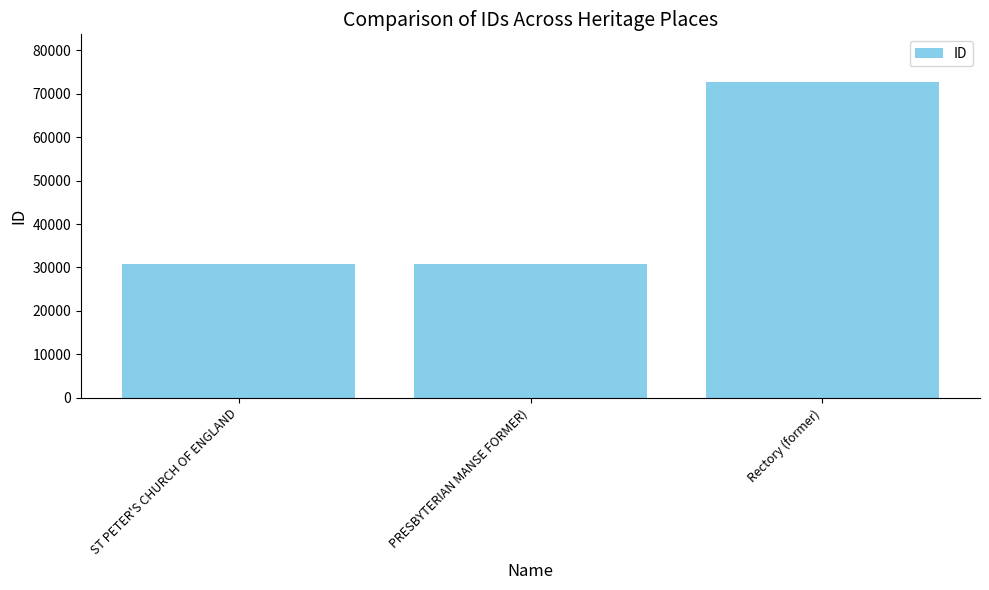

What is the label of the 3rd bar from the left?

Rectory (former)